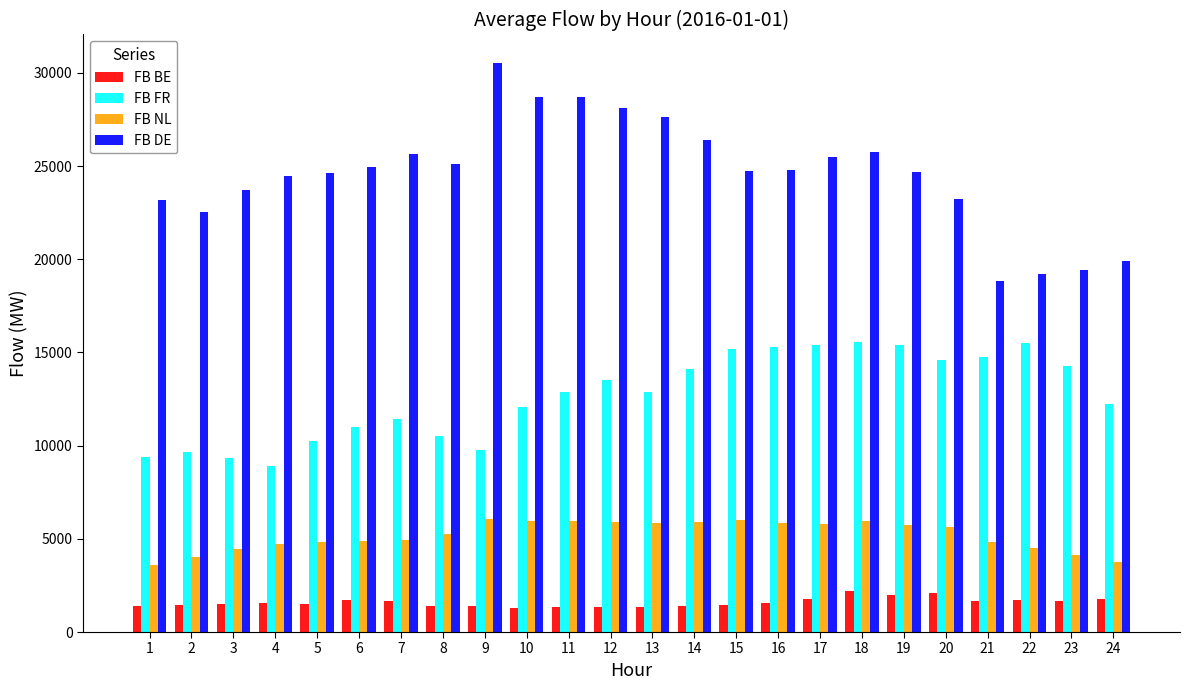

Rank the series by their maximum value, from highest to lowest.

FB DE, FB FR, FB NL, FB BE